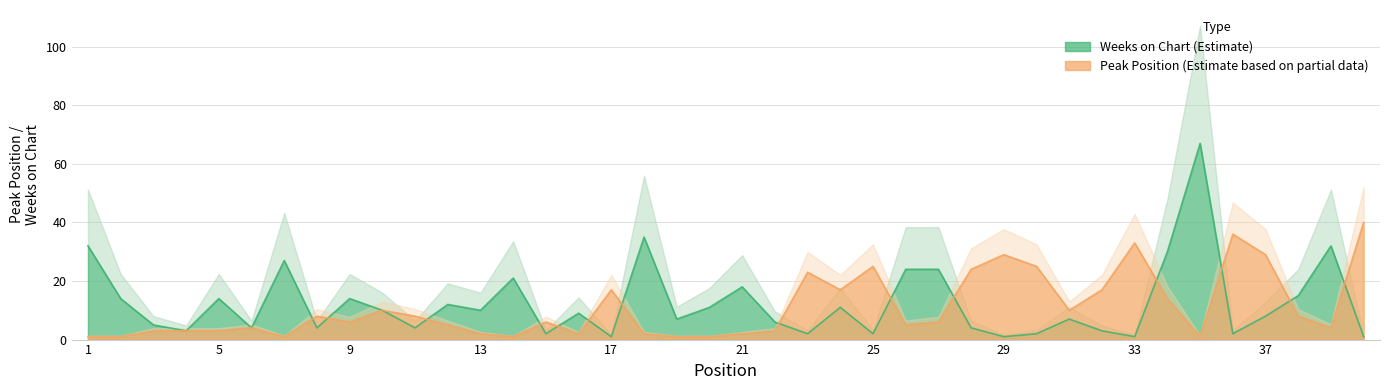

At how many categories does at least one series exceed 41?

1